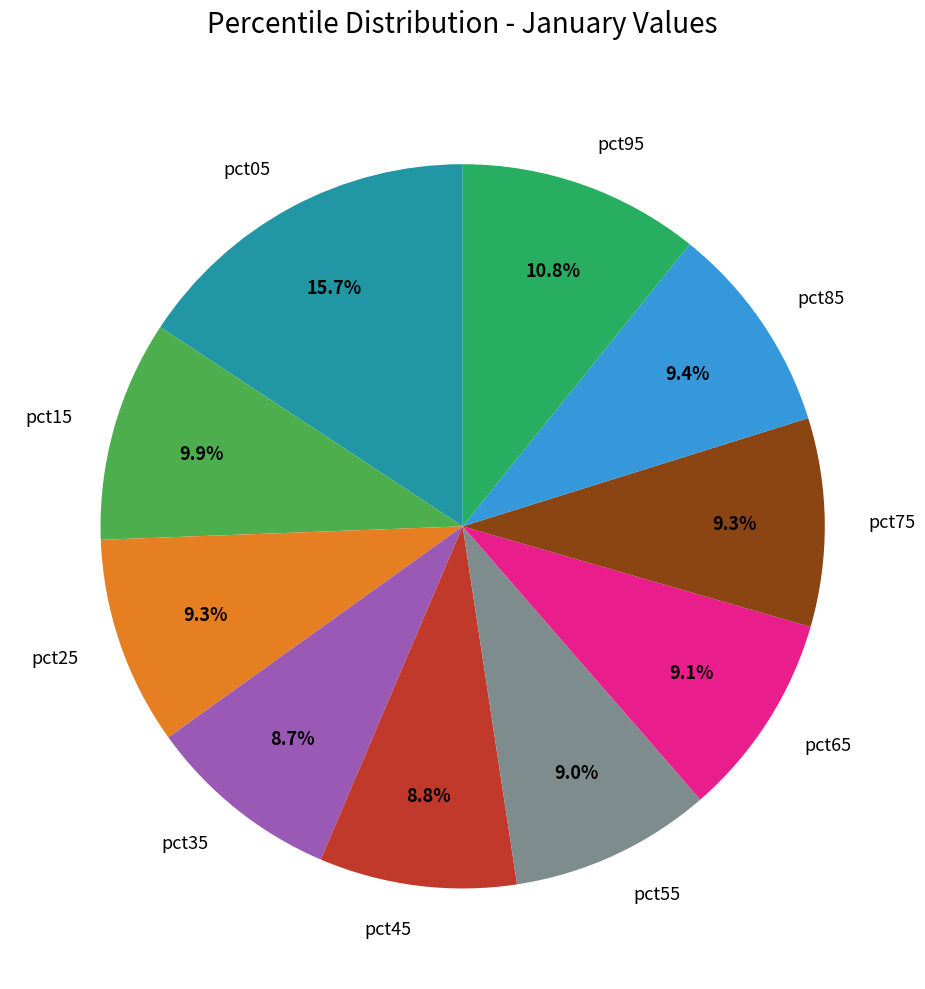

The pct65 slice represents 9% of the pie. True or false?

True